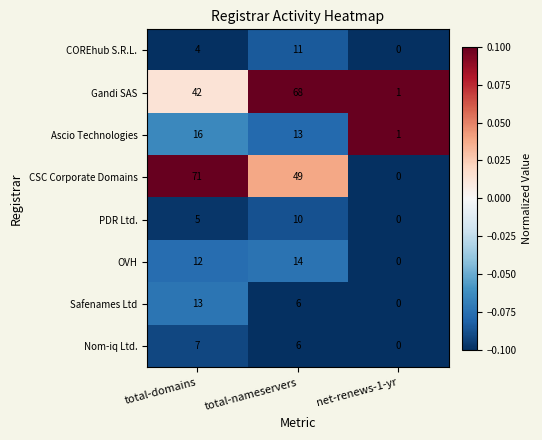

True or false: OVH has a value of -9 at net-renews-1-yr.

False